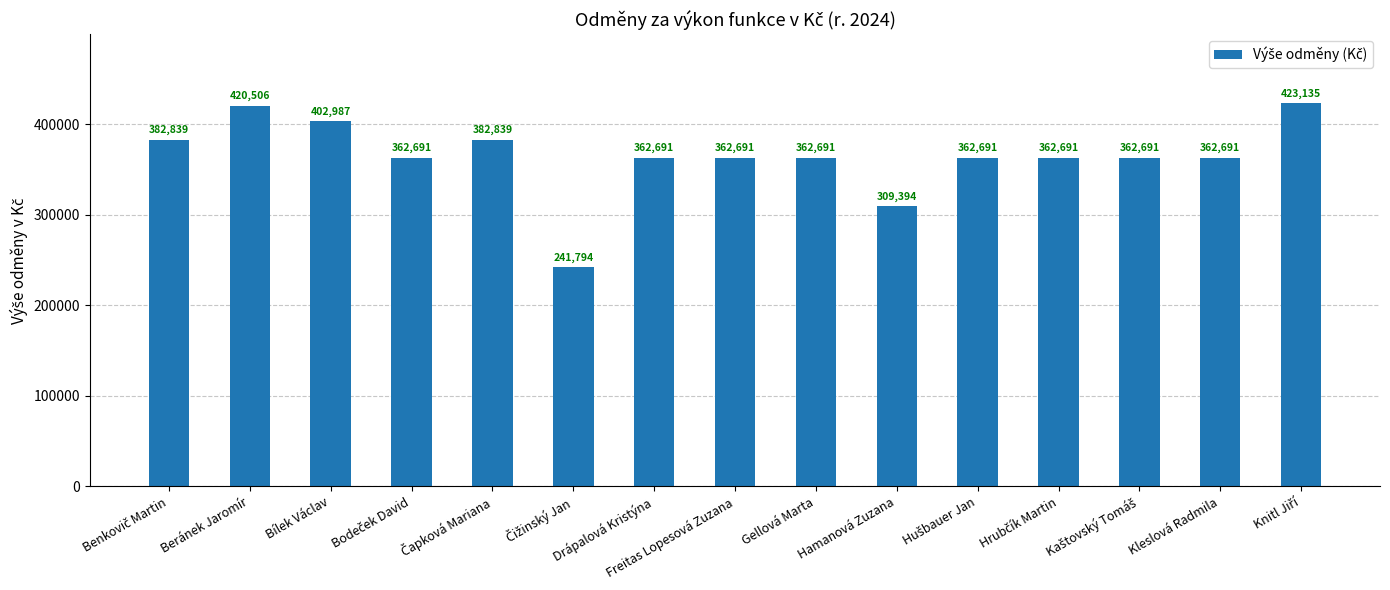

What is the smallest value displayed?

241794